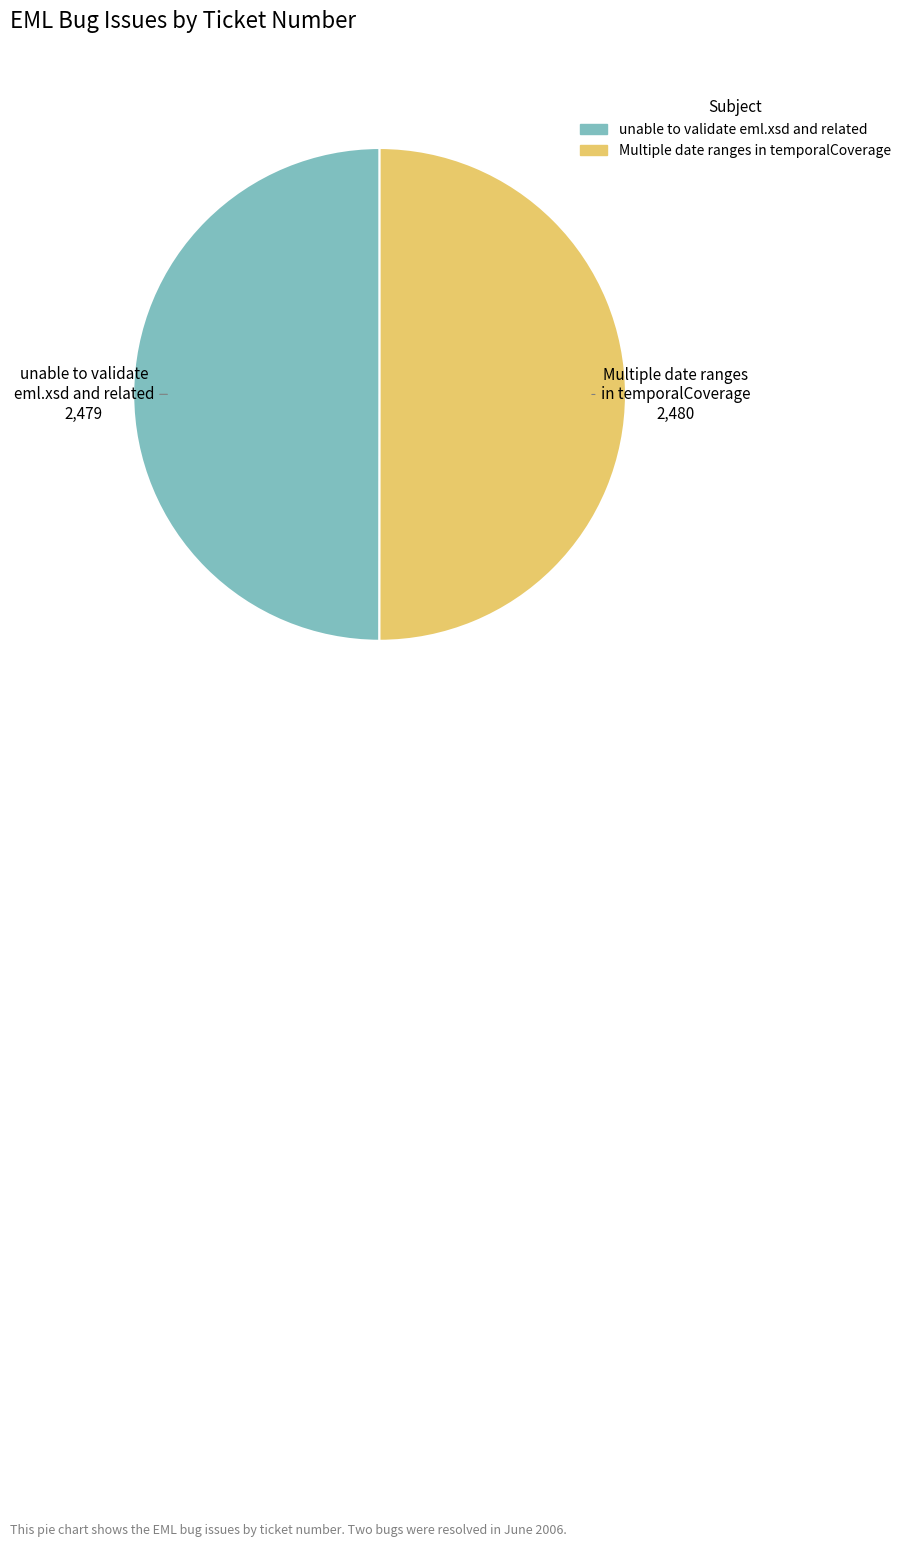

Is the sum of unable to validate eml.xsd and related and Multiple date ranges in temporalCoverage greater than half?

Yes